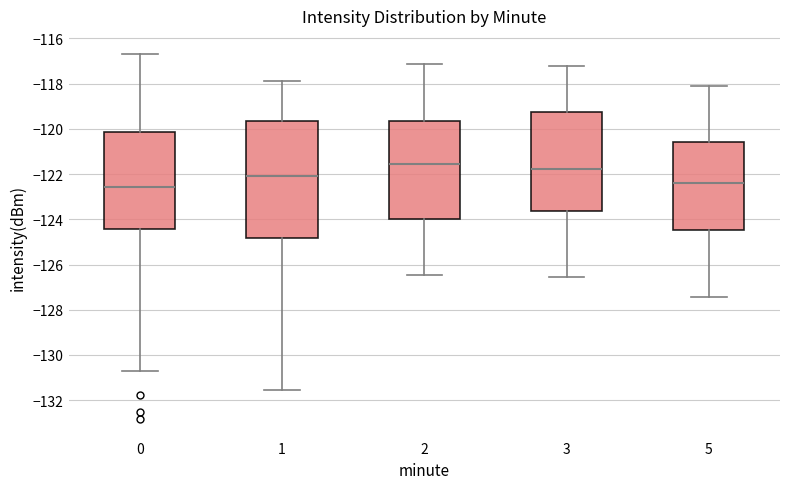

Reading left to right, transcribe this box plot: for each box, give where its median line is, the range the box spans, and where its two whiskers end, as read against the y-axis. The values are not printed on the chart, so give them approximately, as read against the axis.

0: median -122.6, box -124.4 to -120.2, whiskers -130.6 to -116.6
1: median -122.2, box -124.8 to -119.6, whiskers -131.6 to -117.8
2: median -121.6, box -124.0 to -119.6, whiskers -126.4 to -117.2
3: median -121.8, box -123.6 to -119.2, whiskers -126.6 to -117.2
5: median -122.4, box -124.4 to -120.6, whiskers -127.4 to -118.2